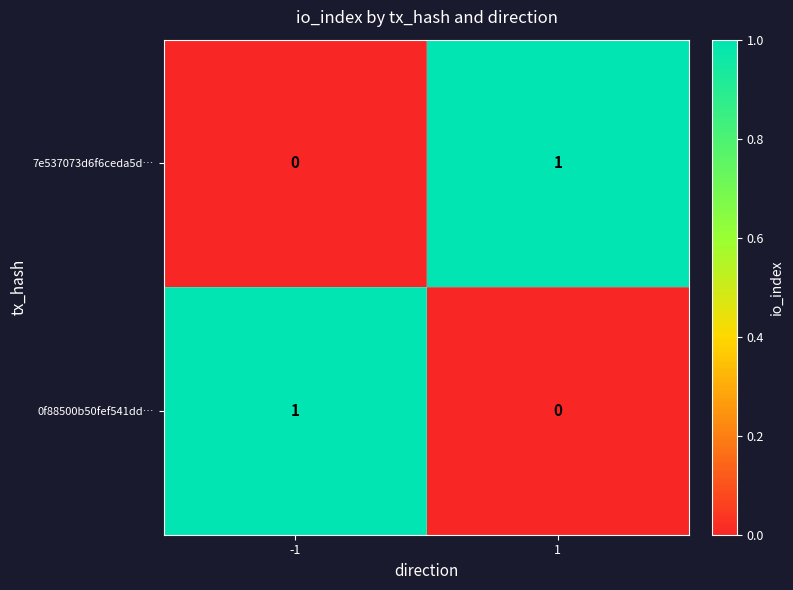

Is it true that 7e537073d6f6ceda5d… equals 0 at 1?

False